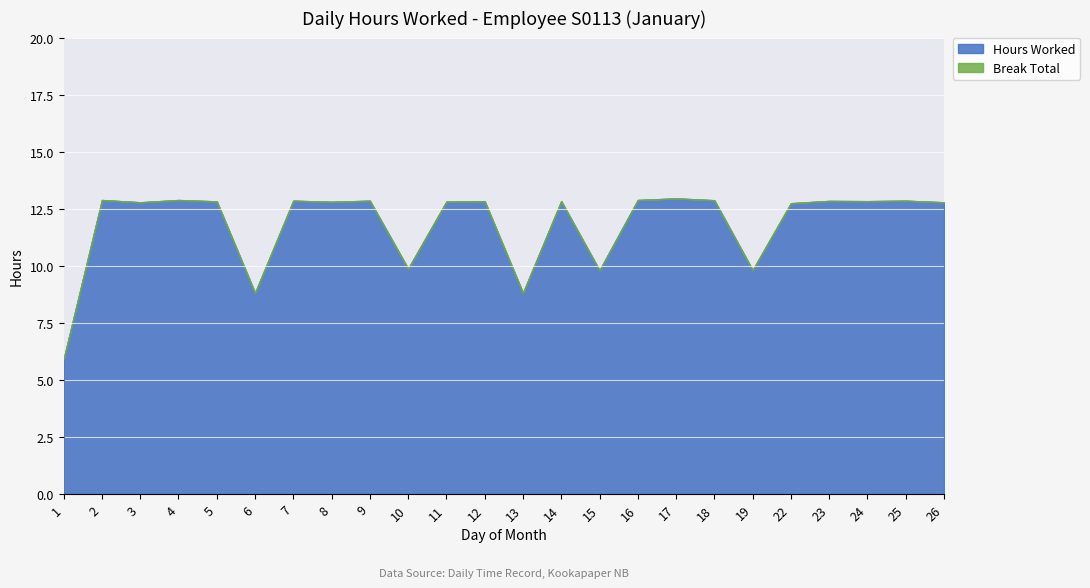

At which label does Hours Worked first exceed 12?

2